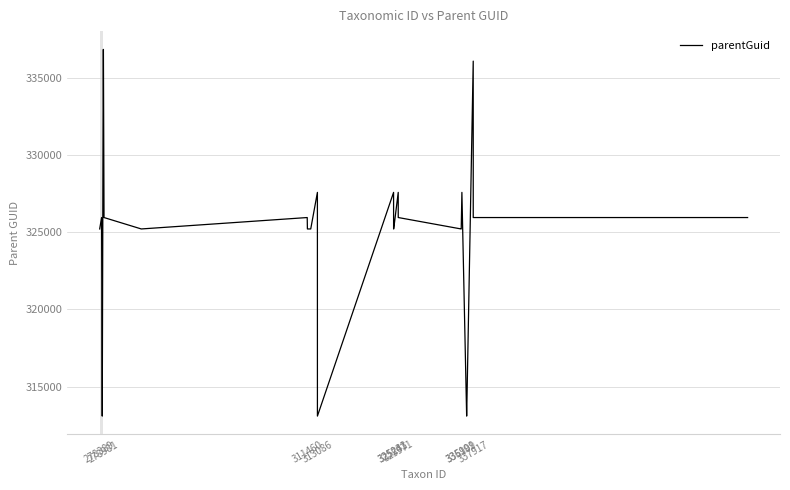

How many lines are shown in the chart?

1